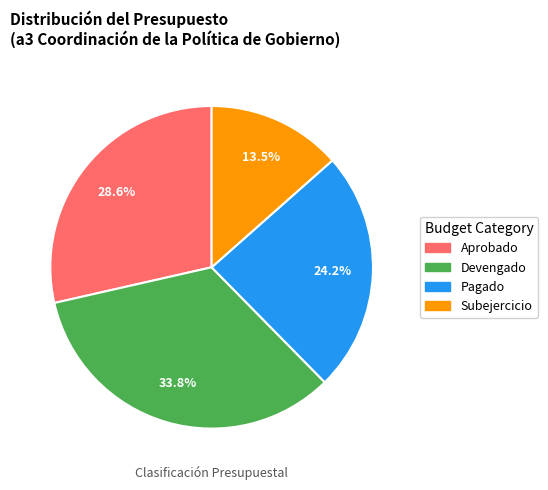

Is there any slice that represents more than half of the pie?

No